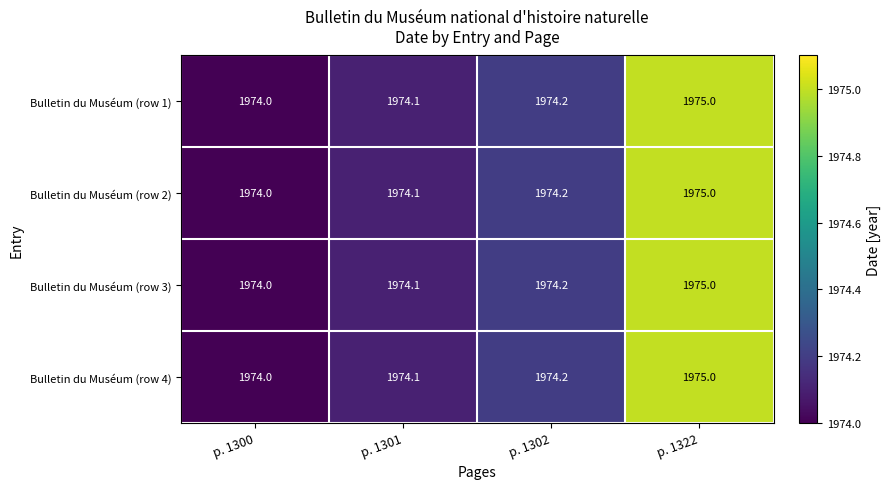

What is the sum of the Bulletin du Muséum (row 4) values at p. 1300 and p. 1322?

3949.0